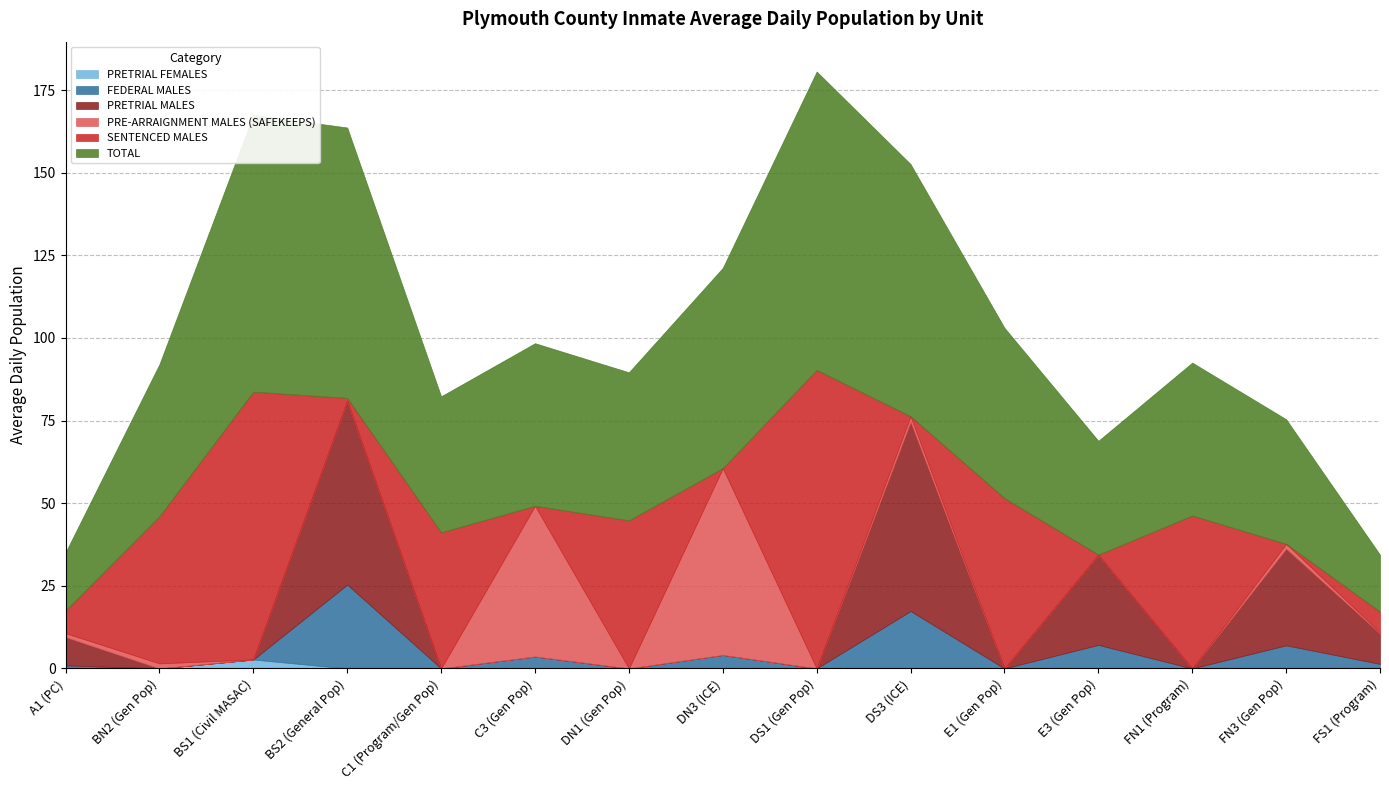

At which category is the sum across all series the highest?

DS1 (Gen Pop)